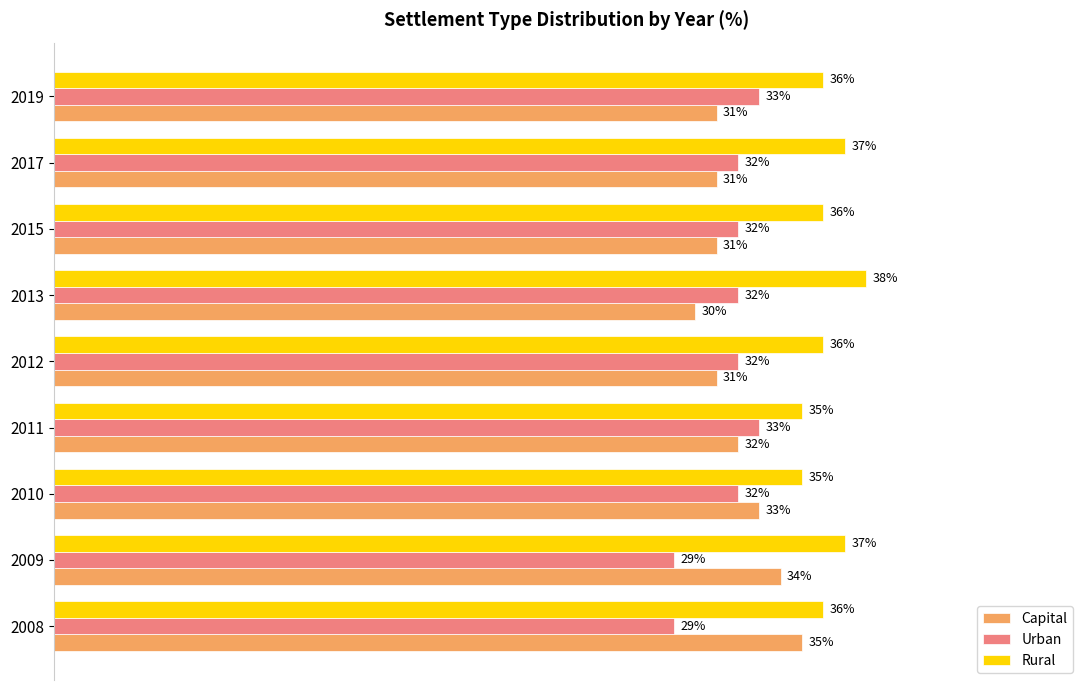

Which series has the widest spread of values?

Capital